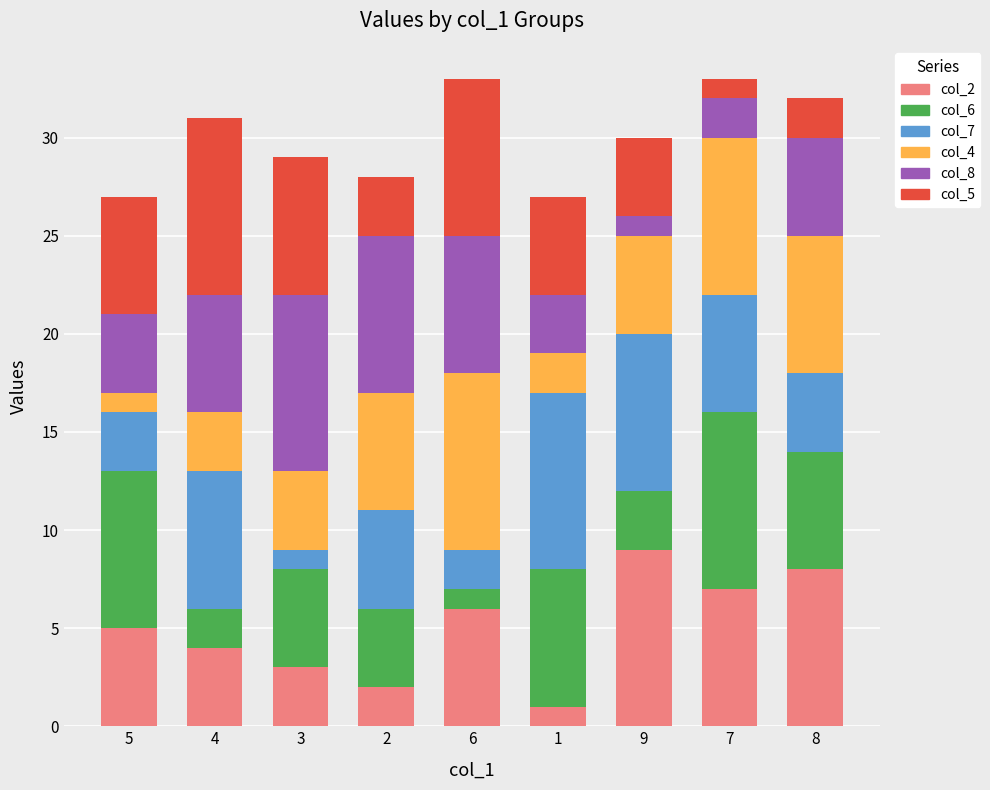

How many bars are there in total?

9